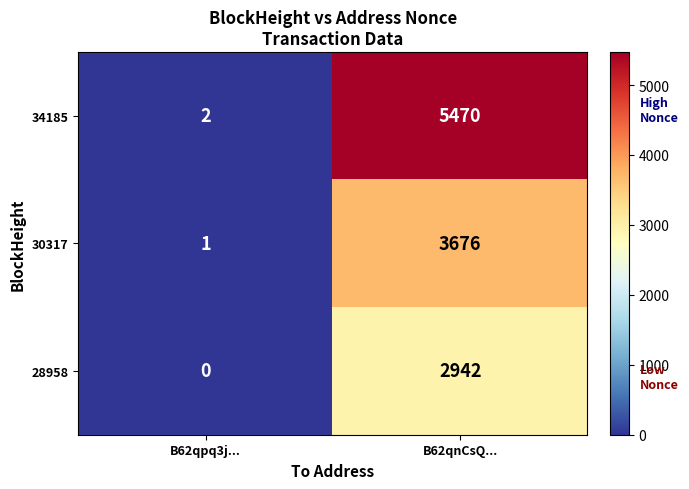

Is it true that 28958 equals 2942 at B62qnCsQ...?

True